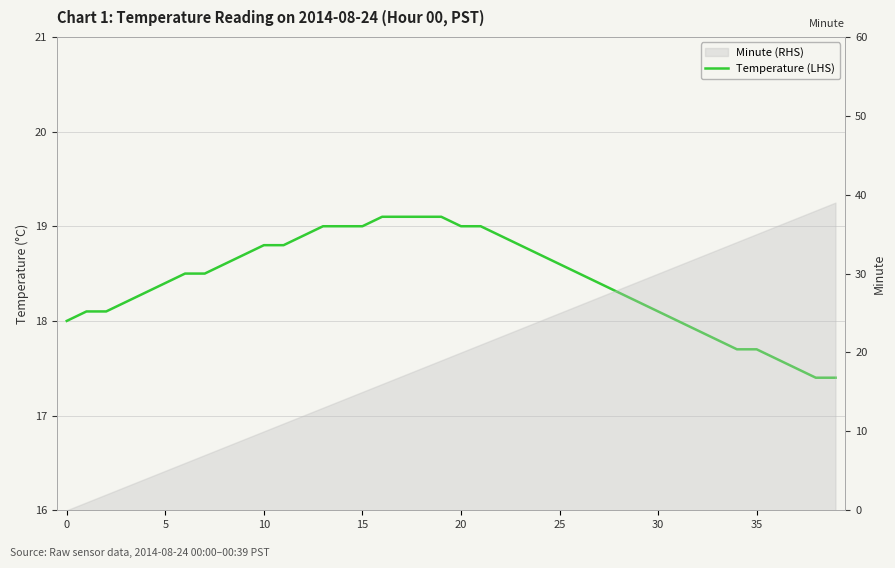

Approximately how many times larger is the value at 35 compared to 32?

1.0